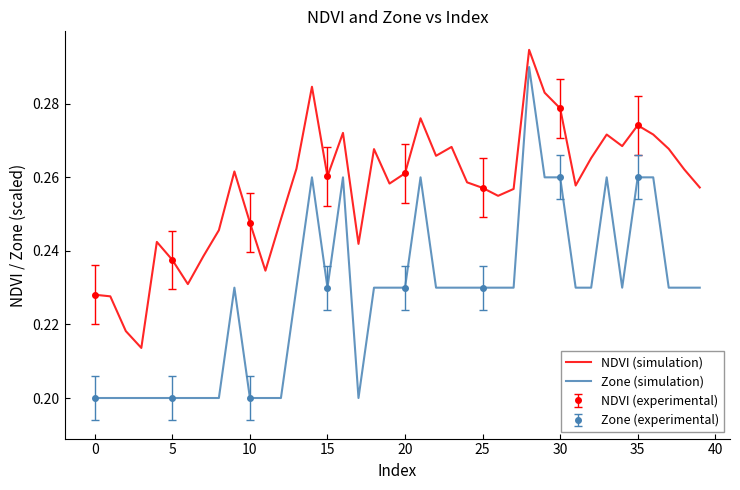

Which series has the largest range (max minus min)?

Zone (simulation)